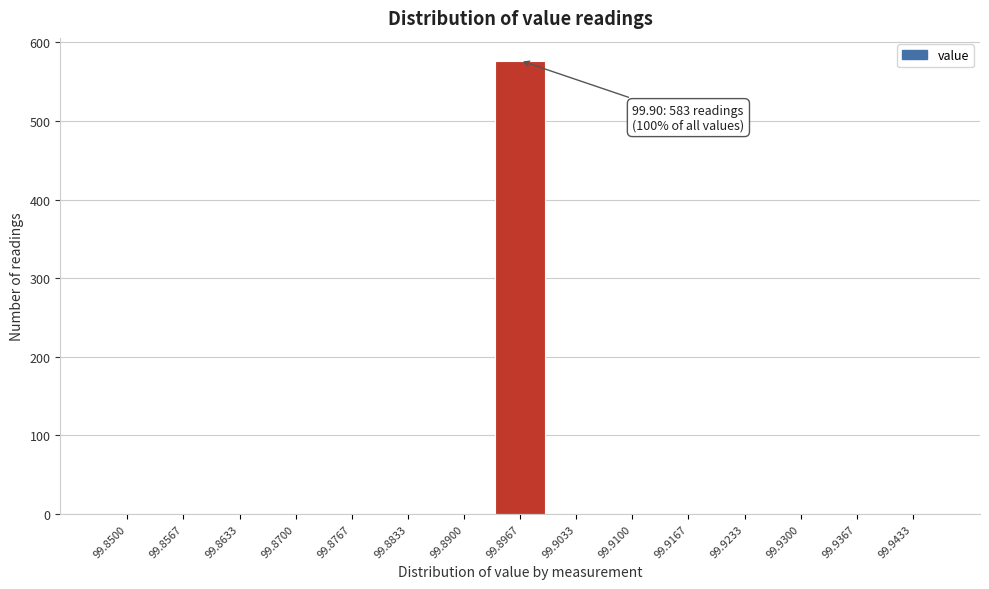

Reading right to left, what are all the values shown in this chart?

99.9433=0	99.9367=0	99.9300=0	99.9233=0	99.9167=0	99.9100=0	99.9033=0	99.8967=577	99.8900=0	99.8833=0	99.8767=0	99.8700=0	99.8633=0	99.8567=0	99.8500=0